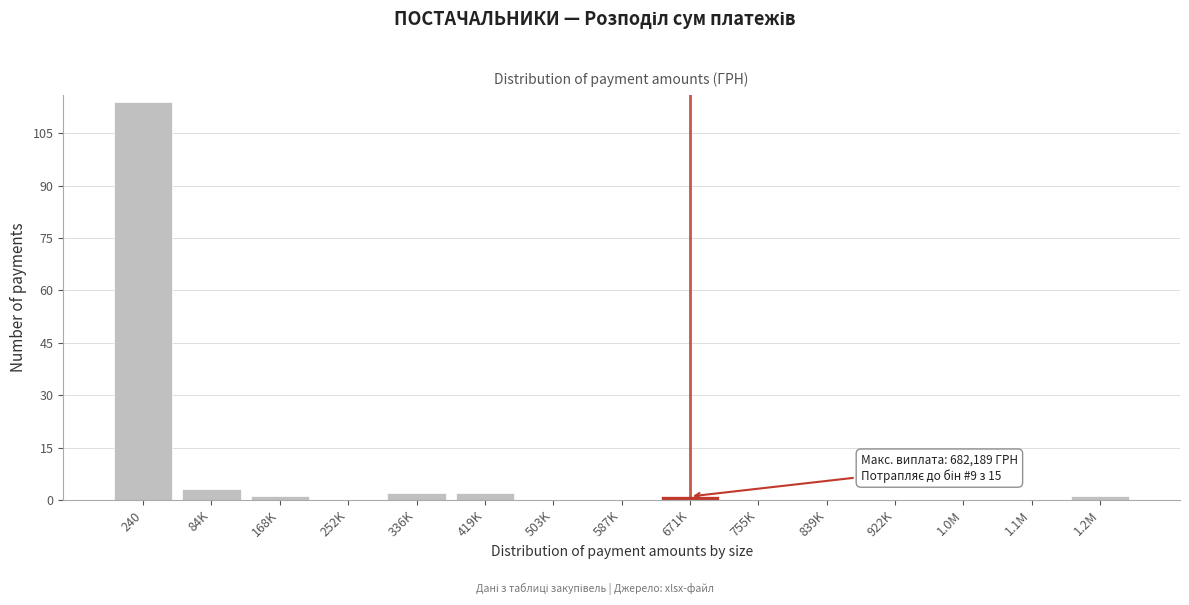

Reading left to right, extract all data points from this chart.

240=114	84K=3	168K=1	252K=0	336K=2	419K=2	503K=0	587K=0	671K=1	755K=0	839K=0	922K=0	1.0M=0	1.1M=0	1.2M=1